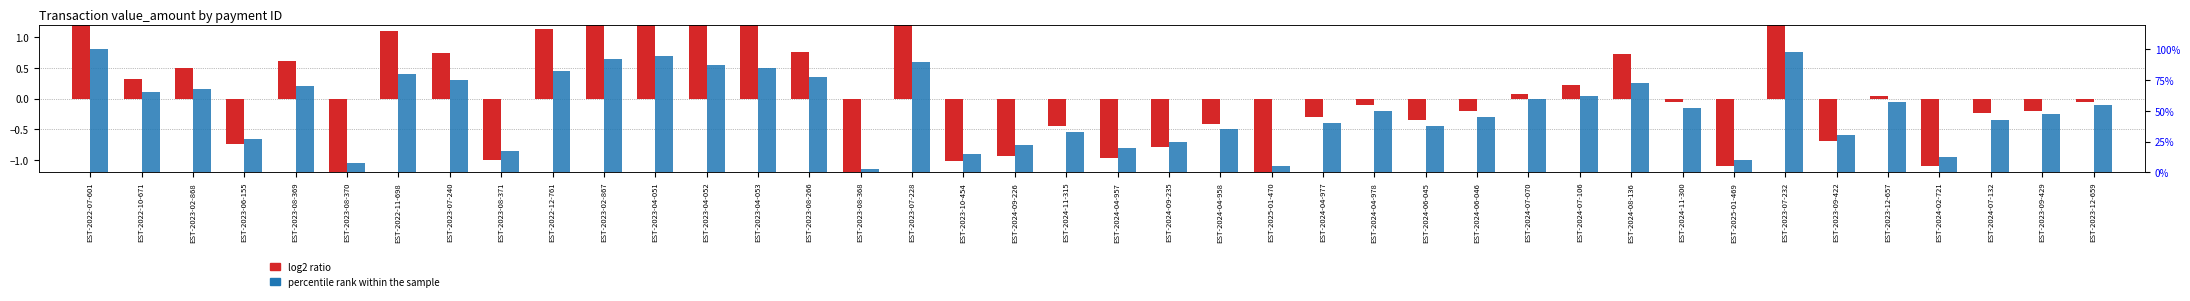

What is the highest value of the percentile rank within the sample series?

100.0